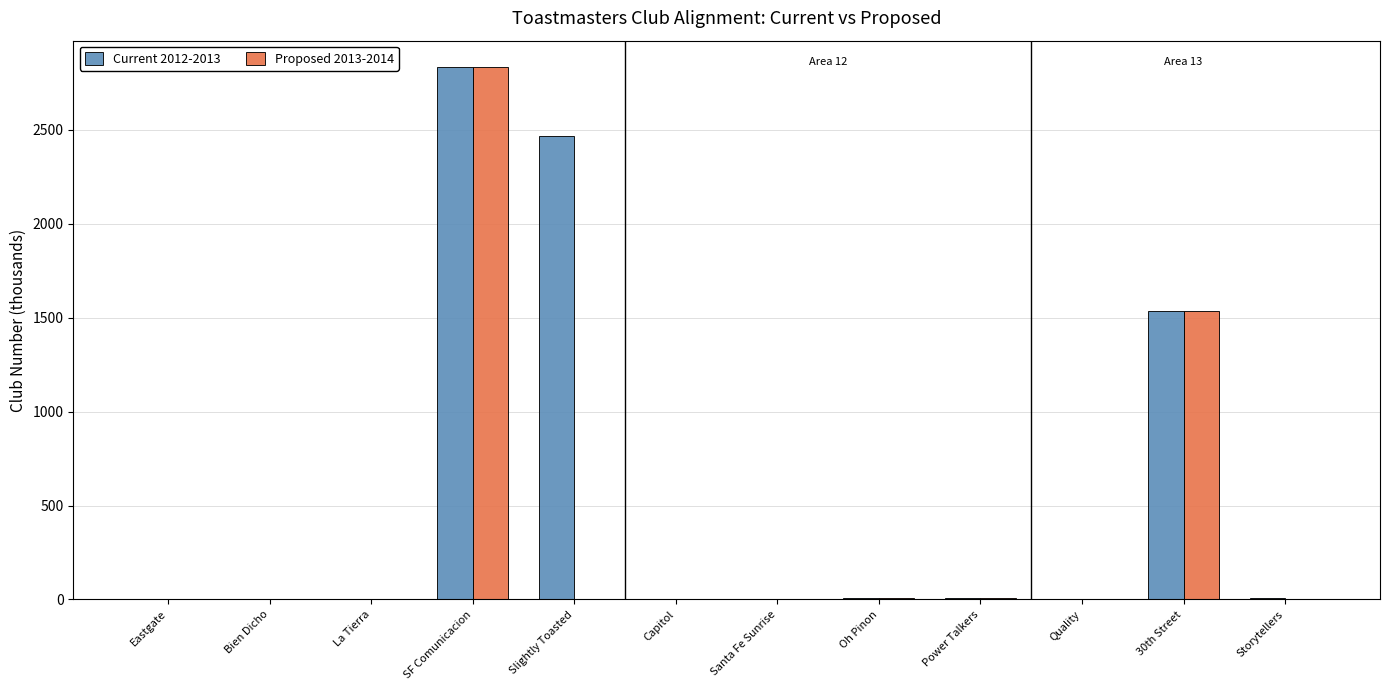

What are all the series names shown in the legend?

Current 2012-2013, Proposed 2013-2014